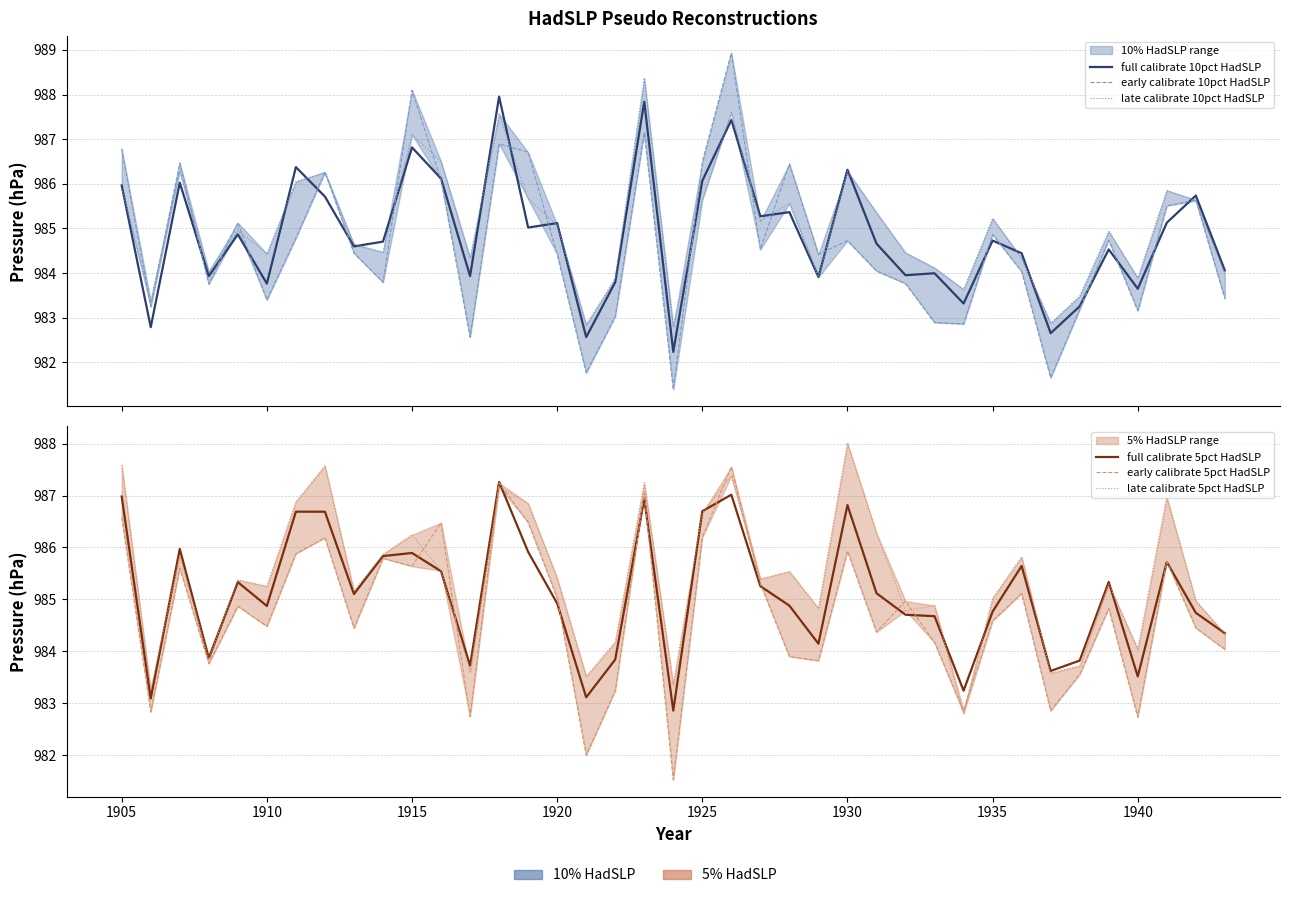

Rank the series by their maximum value, from lowest to highest.

full calibrate 5pct HadSLP, early calibrate 5pct HadSLP, full calibrate 10pct HadSLP, late calibrate 5pct HadSLP, late calibrate 10pct HadSLP, early calibrate 10pct HadSLP